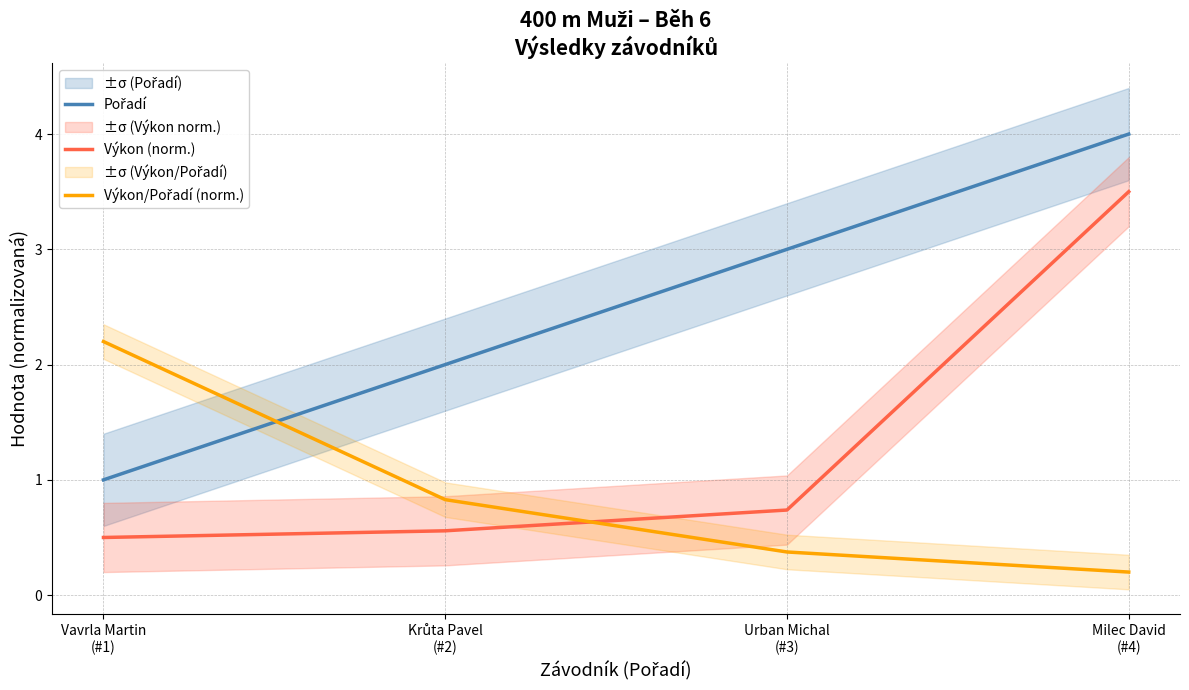

At Urban Michal
(#3), list the series in order from largest to smallest.

Pořadí, Výkon (norm.), Výkon/Pořadí (norm.)